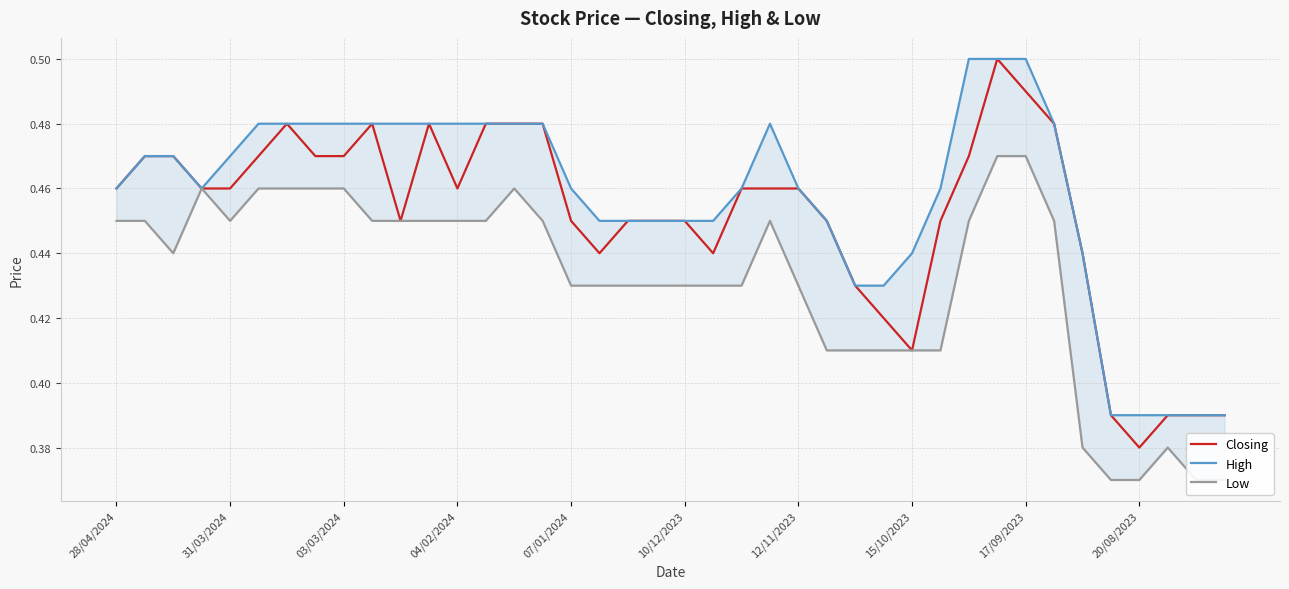

At which label is Closing closest to 0?

20/08/2023